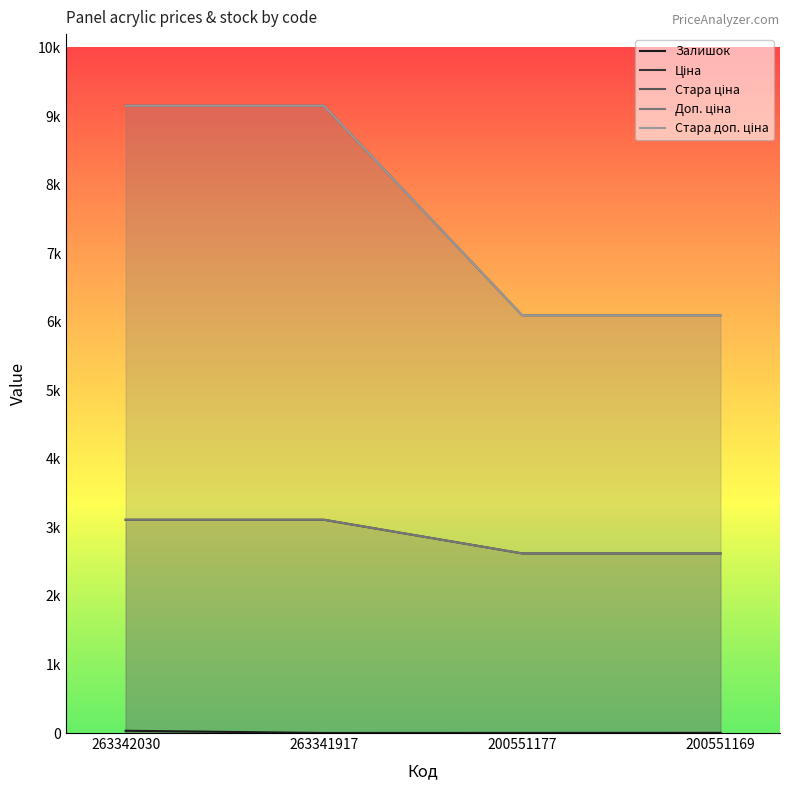

At which category is the sum across all series the highest?

263342030